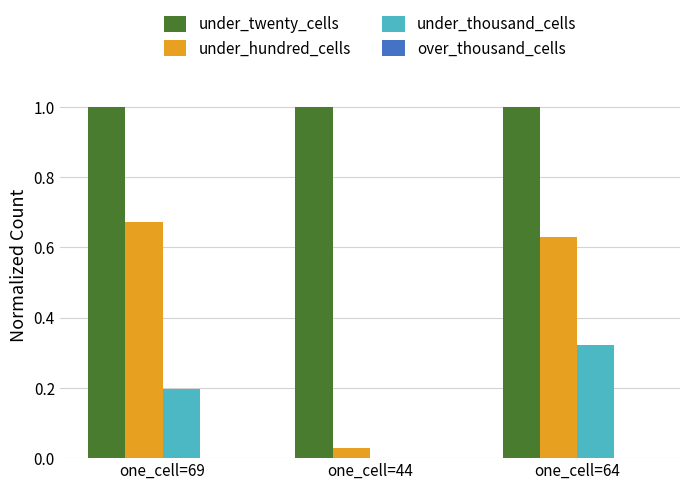

What is the sum of the under_twenty_cells values at one_cell=44 and one_cell=69?

2.0